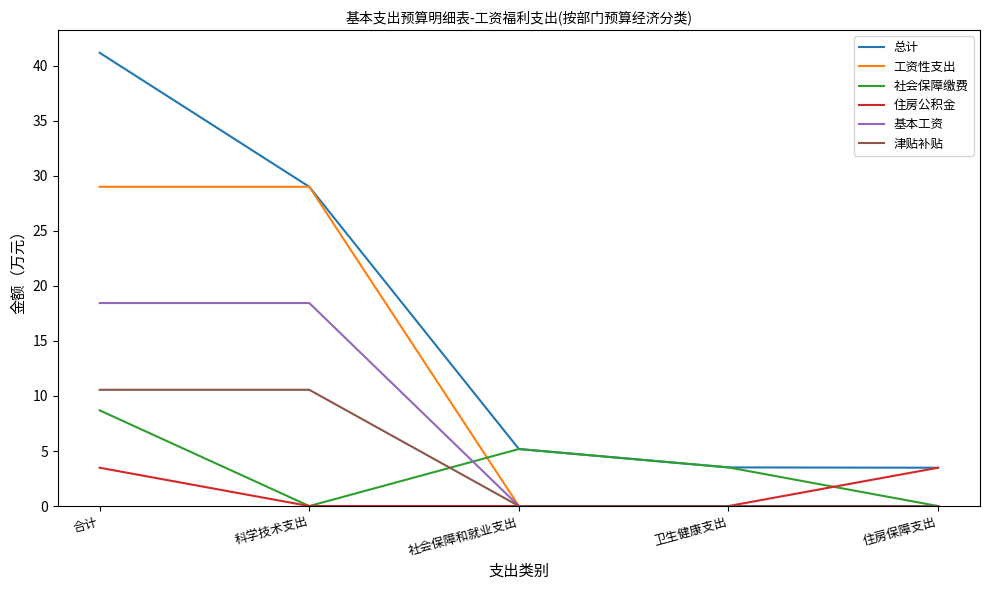

Where does the 社会保障缴费 series first go above 3?

合计